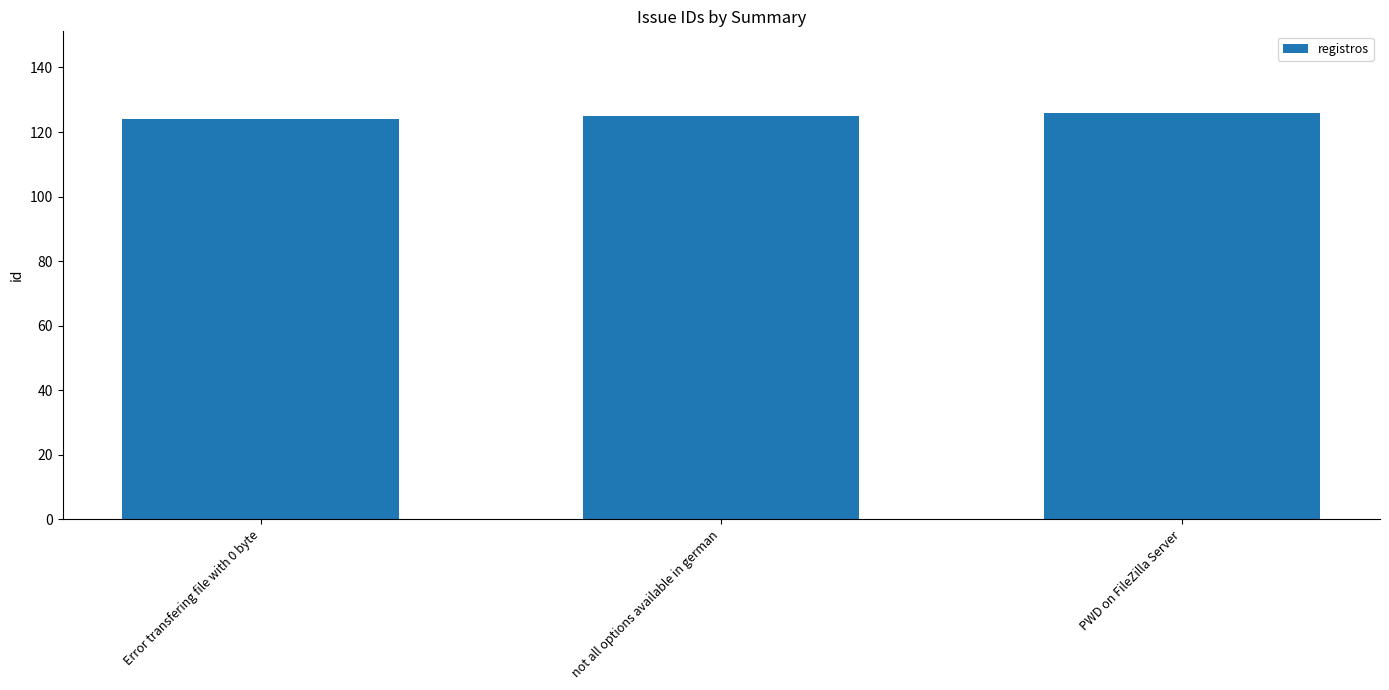

Reading left to right, transcribe all the data shown in this chart.

Error transfering file with 0 byte=124	not all options available in german=125	PWD on FileZilla Server=126